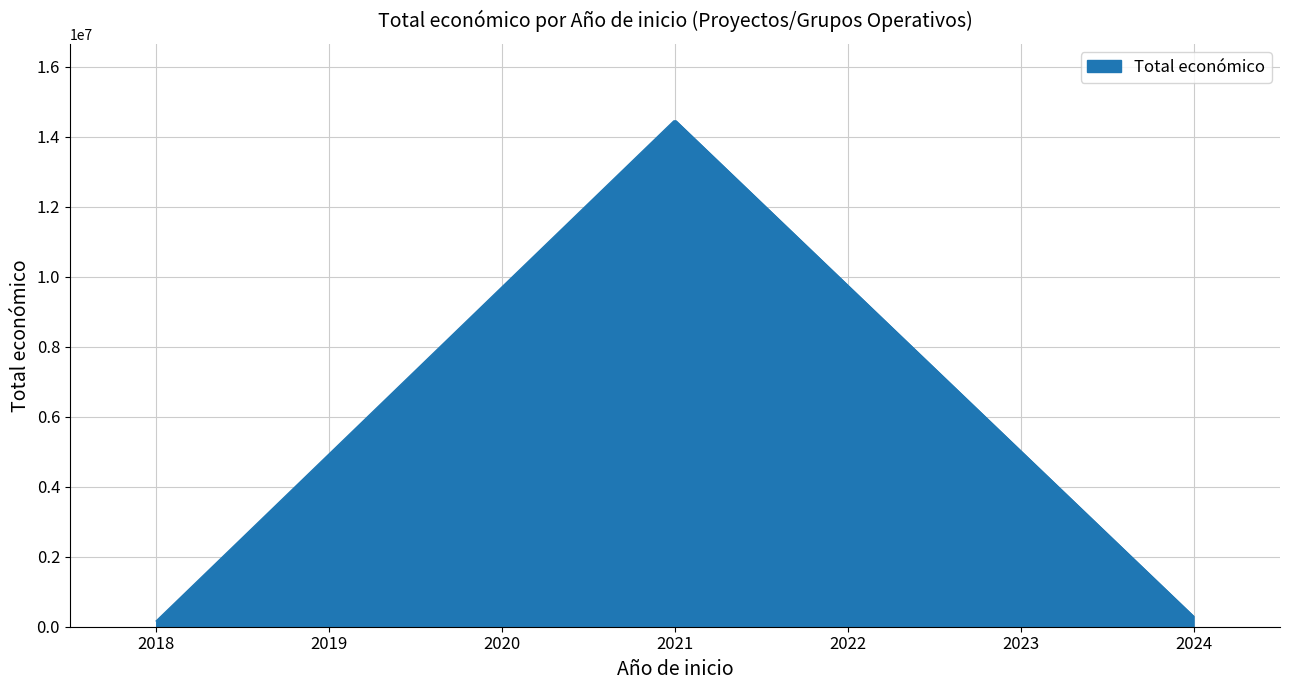

What is the greatest value displayed?

14456530.9